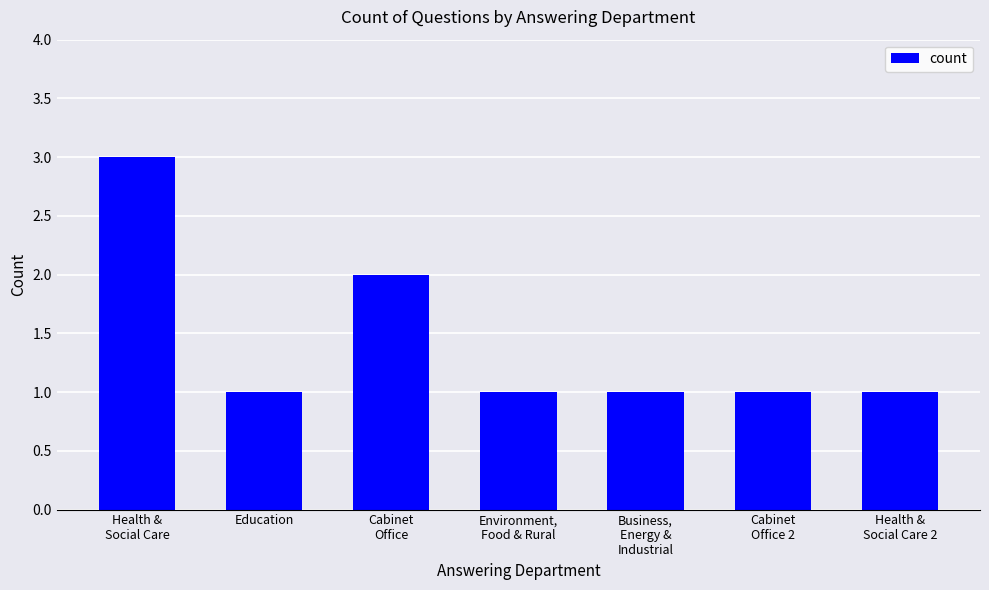

What is the difference between the second highest and minimum values?

1